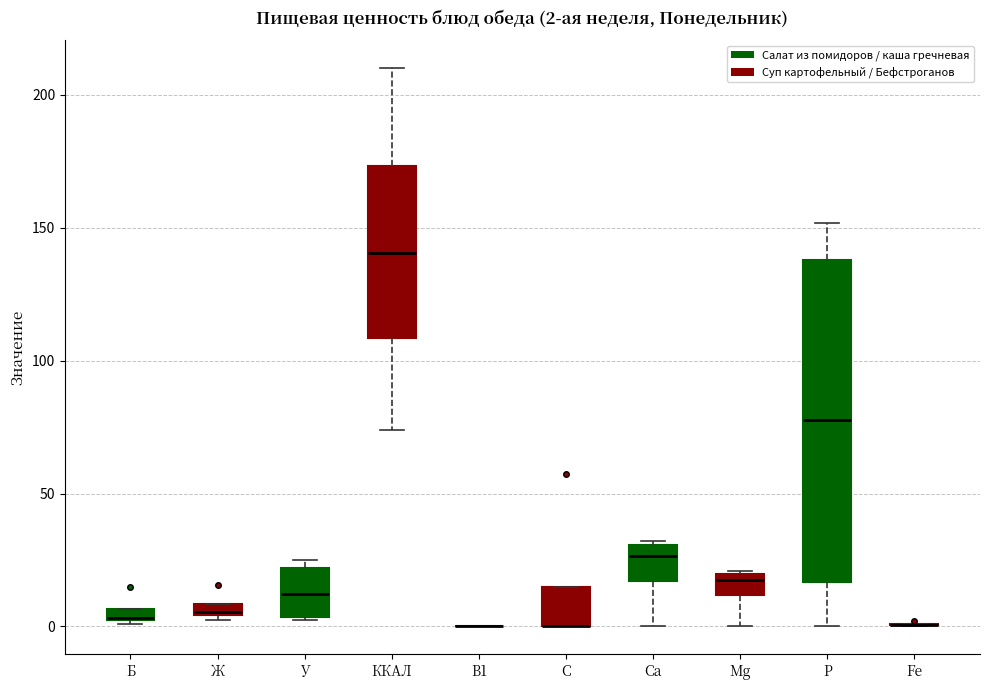

Comparing the boxes themselves (not the whiskers), which one is the tallest?

P